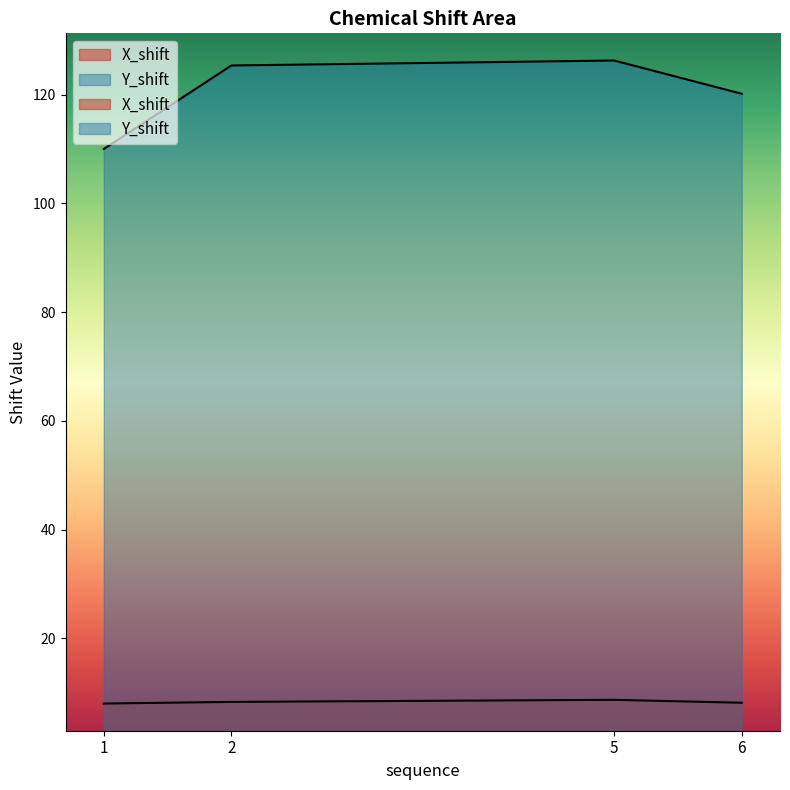

Reading right to left, extract all data points from this chart.

X_shift: 8.1	8.7	8.3	8.0
Y_shift: 120.2	126.3	125.4	110.0